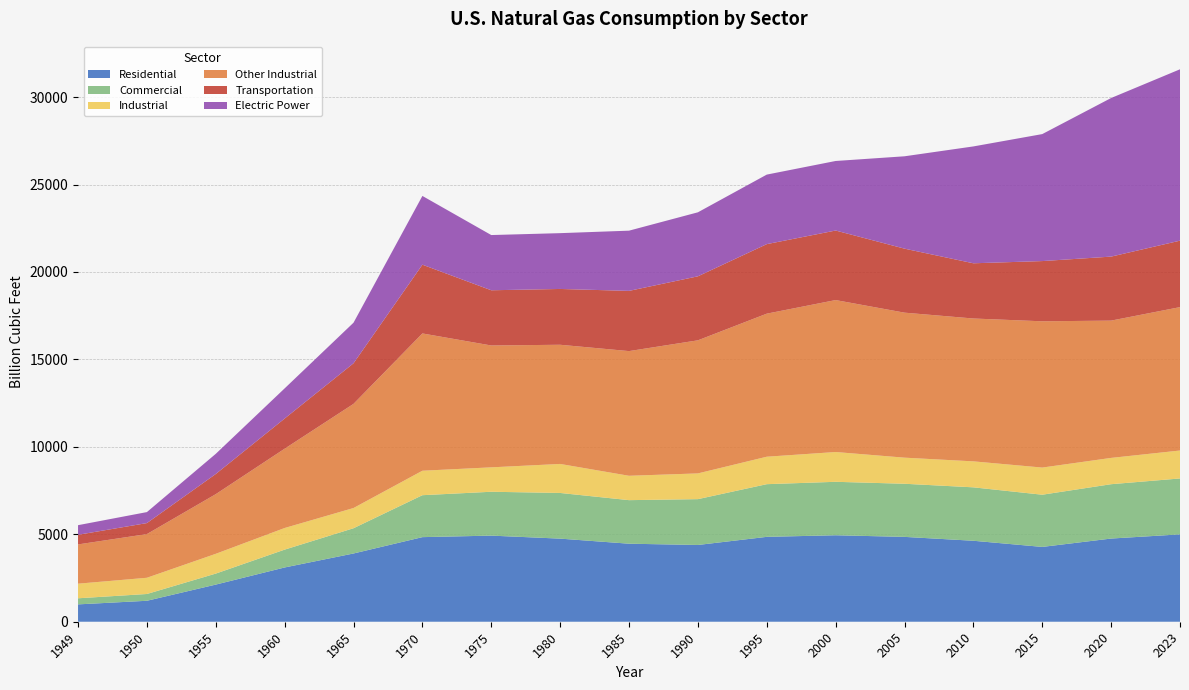

Reading right to left, list all the values displayed in this chart.

Residential: 2023=4996.0	2020=4756.7	2015=4278.4	2010=4630.5	2005=4852.0	2000=4945.0	1995=4854.0	1990=4389.4	1985=4461.8	1980=4752.1	1975=4924.1	1970=4837.4	1965=3902.8	1960=3103.2	1955=2124.0	1950=1198.4	1949=992.5
Commercial: 2023=3197.0	2020=3107.6	2015=2984.7	2010=3054.8	2005=3037.7	2000=3056.6	1995=3012.0	1990=2620.7	1985=2490.8	1980=2611.8	1975=2508.3	1970=2398.5	1965=1443.6	1960=1020.2	1955=629.2	1950=387.8	1949=347.8
Industrial: 2023=1598.0	2020=1504.1	2015=1552.7	2010=1485.7	2005=1492.6	2000=1703.6	1995=1570.2	1990=1471.5	1985=1393.4	1980=1659.1	1975=1396.3	1970=1398.8	1965=1156.2	1960=1236.8	1955=1131.0	1950=927.6	1949=835.3
Other Industrial: 2023=8200.0	2020=7850.7	2015=8364.5	2010=8168.9	2005=8291.8	2000=8688.7	1995=8180.5	1990=7610.5	1985=7130.0	1980=6815.3	1975=6968.3	1970=7850.7	1965=5955.4	1960=4534.5	1955=3411.0	1950=2498.3	1949=2245.4
Transportation: 2023=3800.0	2020=3660.2	2015=3443.4	2010=3157.7	2005=3660.2	2000=3976.9	1995=3976.0	1990=3660.2	1985=3443.4	1980=3191.2	1975=3157.7	1970=3931.9	1965=2321.1	1960=1724.8	1955=1153.3	1950=628.9	1949=550.1
Electric Power: 2023=9800.0	2020=9069.7	2015=7261.6	2010=6682.8	2005=5281.7	2000=3976.9	1995=3976.0	1990=3660.2	1985=3443.4	1980=3191.2	1975=3157.7	1970=3931.9	1965=2321.1	1960=1724.8	1955=1153.3	1950=628.9	1949=550.1